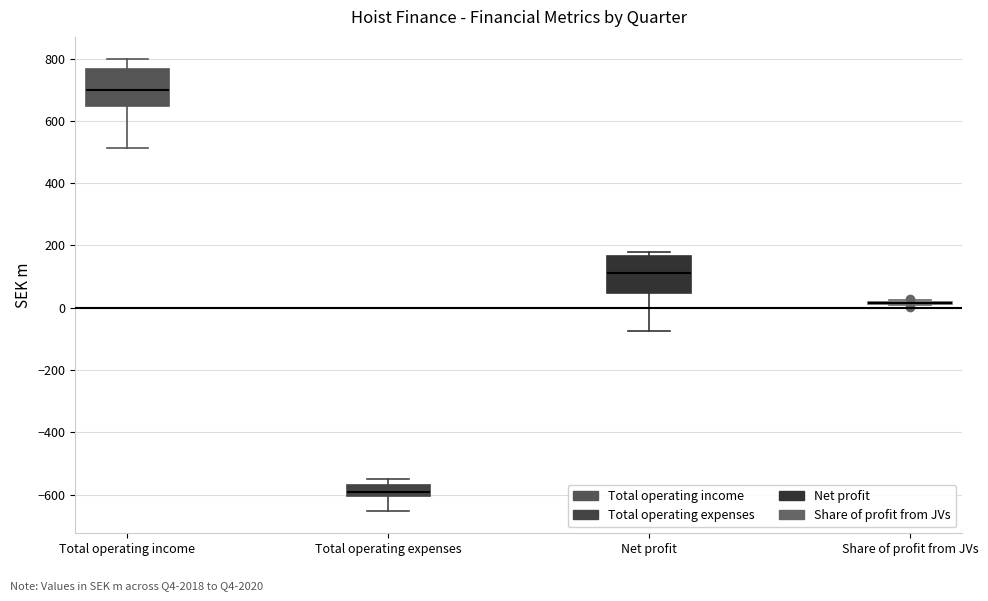

Reading left to right, read every box against the y-axis: the position of its median line, the range the box covers, and the ends of its whiskers. The values are not printed on the chart, so give them approximately, as read against the axis.

Total operating income: median 700, box 640 to 760, whiskers 520 to 800
Total operating expenses: median -600 (just above the box's lower edge), box -600 to -560, whiskers -660 to -540
Net profit: median 120, box 40 to 160, whiskers -80 to 180
Share of profit from JVs: box collapsed to a line at 20, whiskers 20 to 20